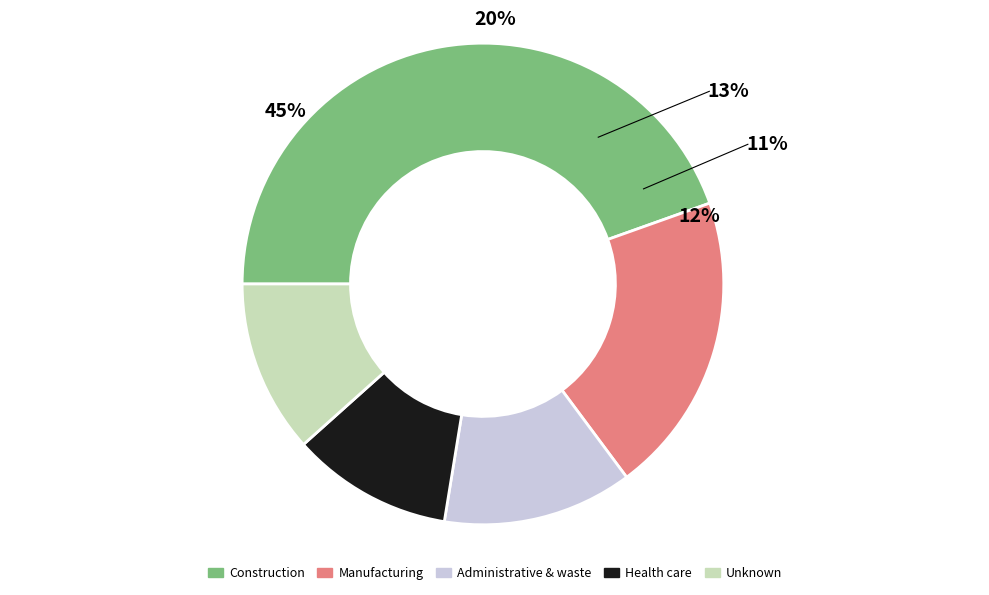

What is the largest slice in the pie chart?

Construction